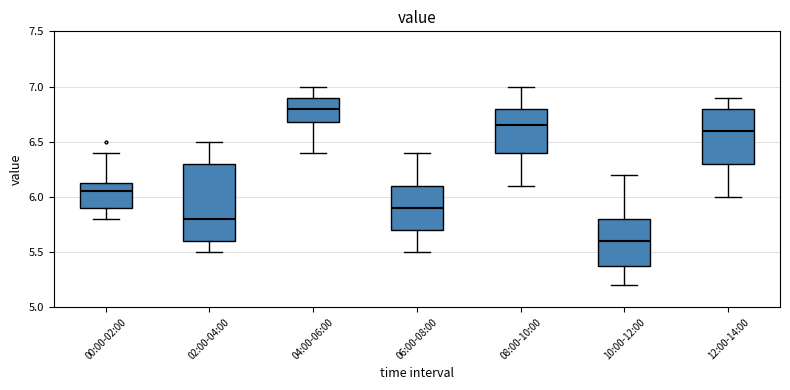

Where is the lower edge of the box for 06:00-08:00 on the y-axis? The values are not printed on the chart, so give them approximately, as read against the axis.

5.70